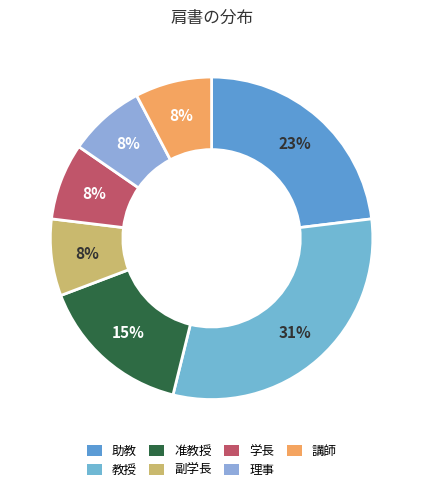

To the nearest percent, what is the average slice percentage?

14%